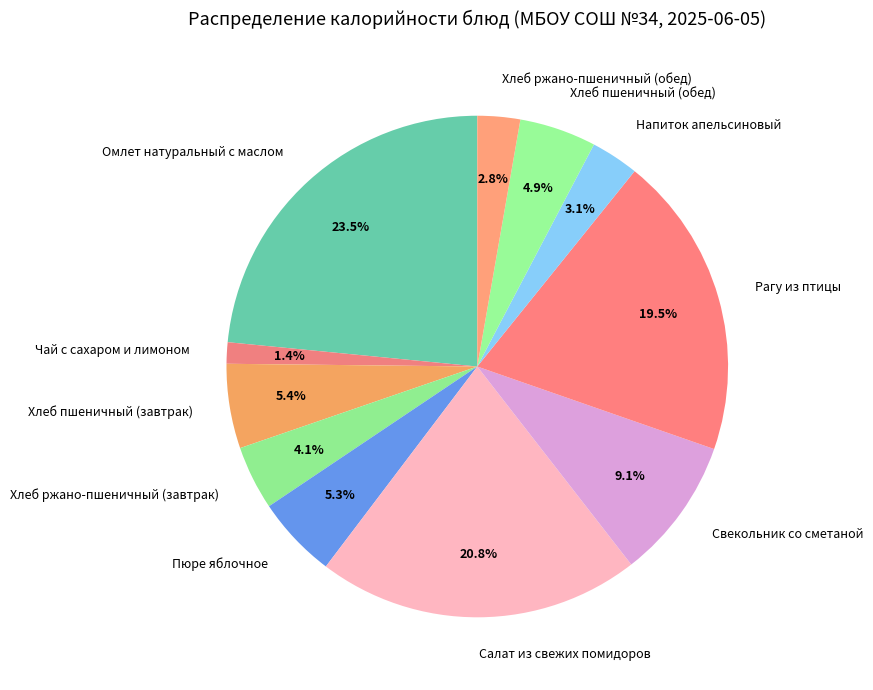

Is it true that Напиток апельсиновый is 14% of the pie?

False